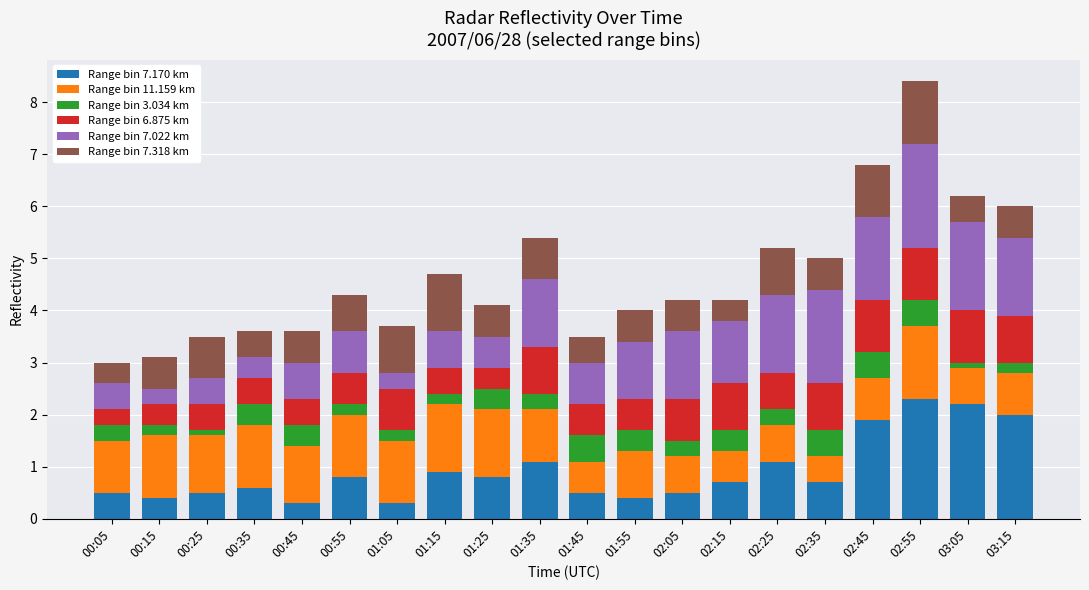

What is the total value across all series at 01:05?

3.7